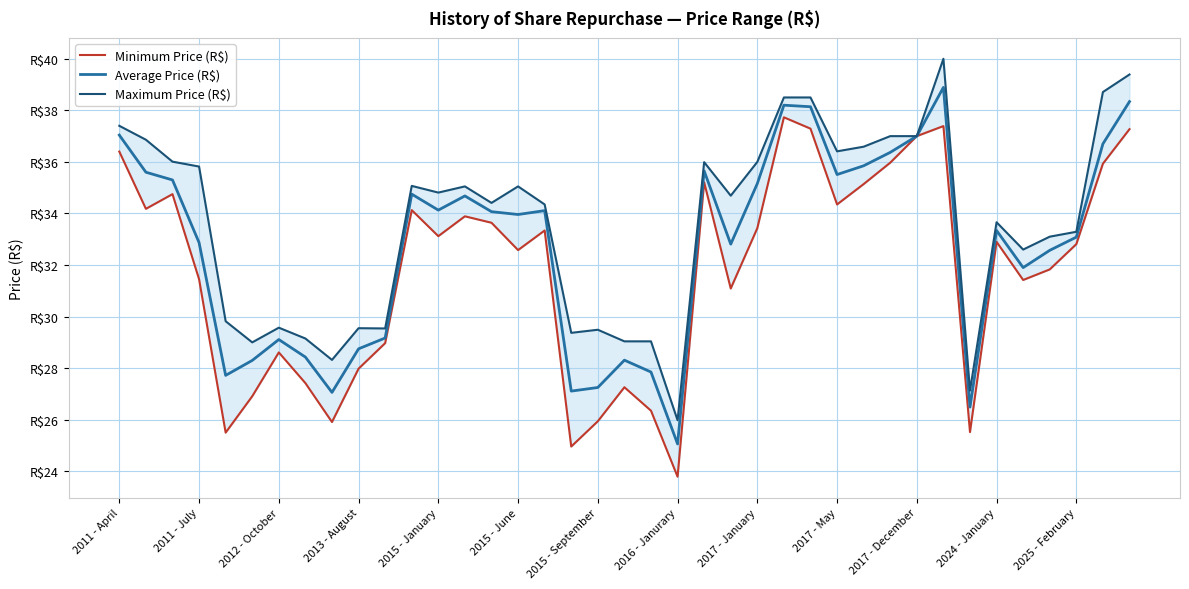

What is the spread (max minus min) of values at 20?

2.7